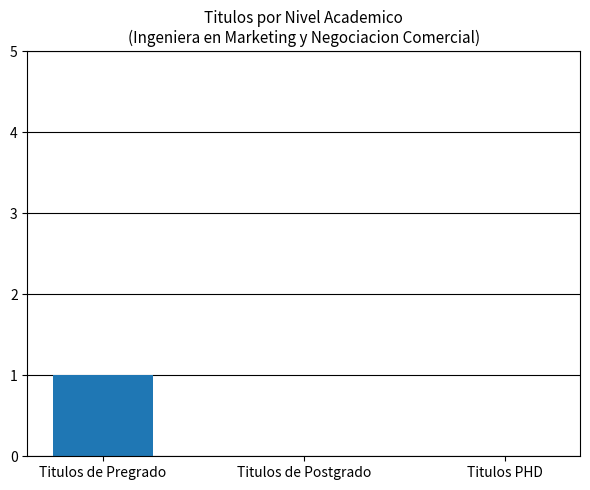

Count the values in the range 0 to 1.

3